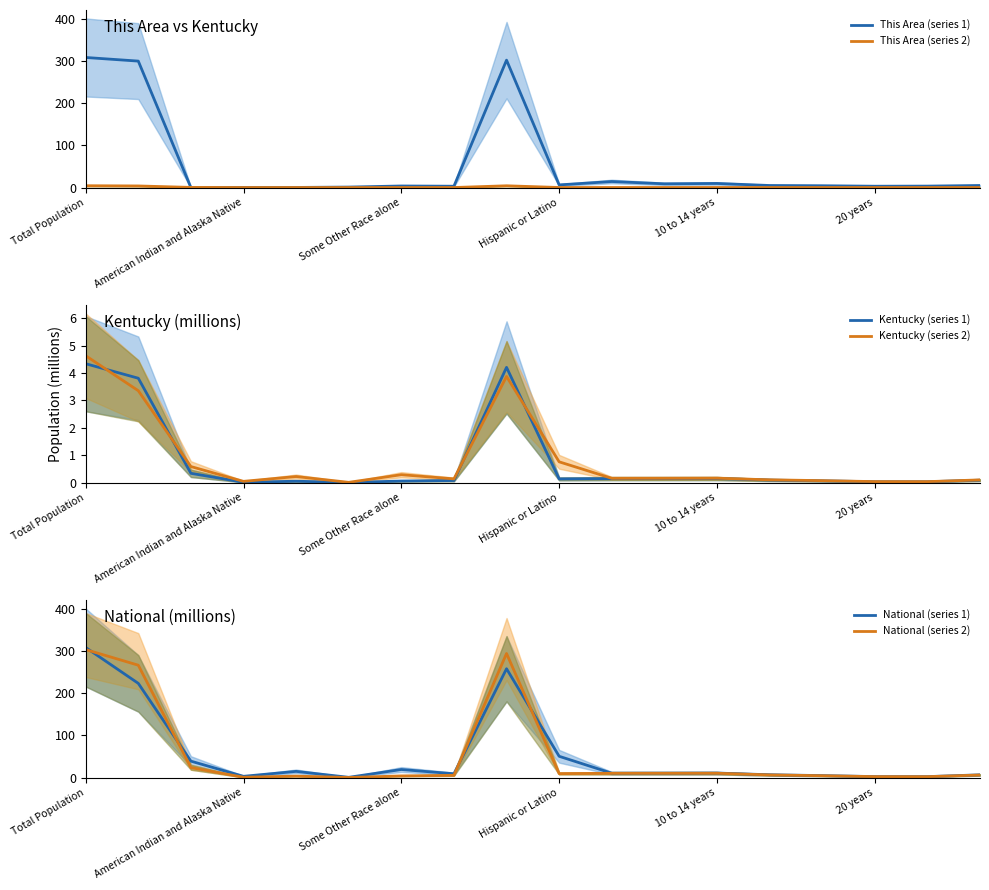

What is the label of the 12th point from the left?

11